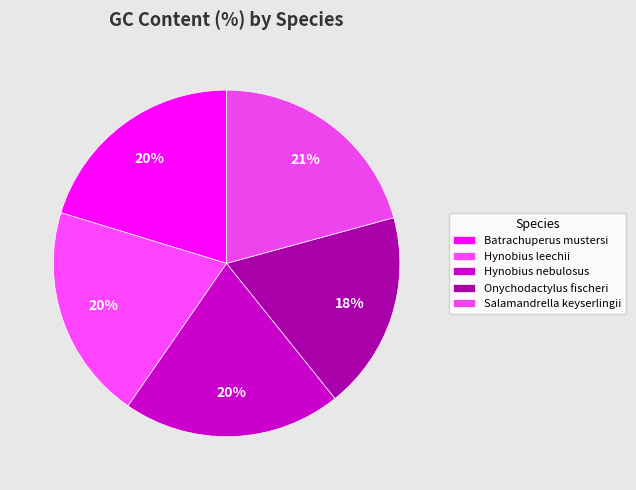

To the nearest percent, what is the combined percentage of Hynobius nebulosus and Onychodactylus fischeri?

39%